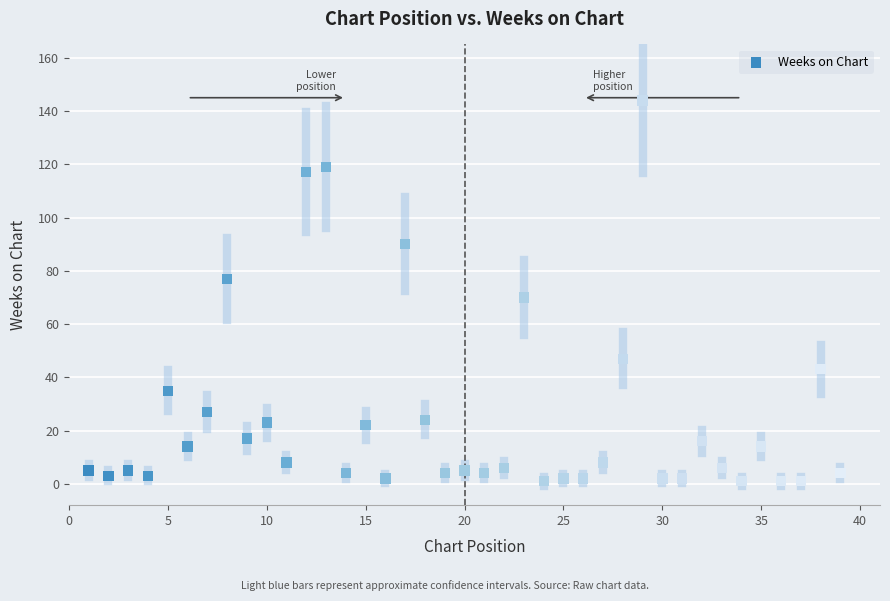

What is the range of Y values (max minus min)?

143